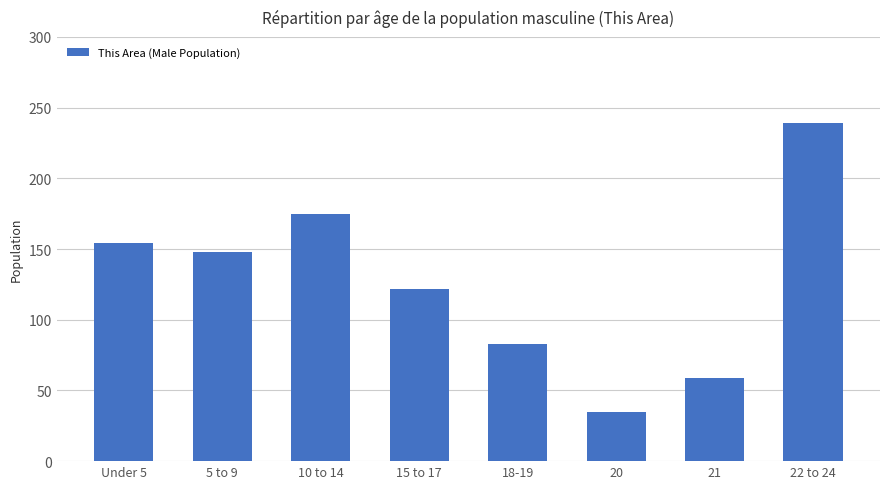

At which label is the value closest to 137?

5 to 9